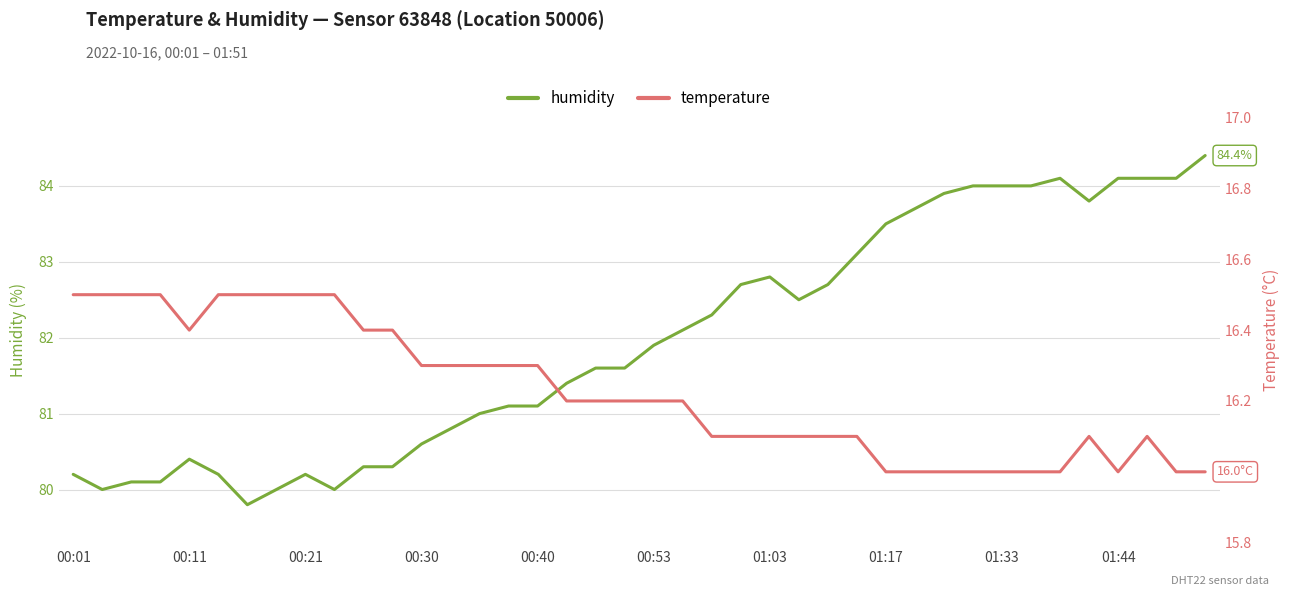

Reading right to left, list all the values displayed in this chart.

humidity: 84.4	84.1	84.1	84.1	83.8	84.1	84.0	84.0	84.0	83.9	83.7	83.5	83.1	82.7	82.5	82.8	82.7	82.3	82.1	81.9	81.6	81.6	81.4	81.1	81.1	81.0	80.8	80.6	80.3	80.3	80.0	80.2	80.0	79.8	80.2	80.4	80.1	80.1	80.0	80.2
temperature: 16.0	16.0	16.1	16.0	16.1	16.0	16.0	16.0	16.0	16.0	16.0	16.0	16.1	16.1	16.1	16.1	16.1	16.1	16.2	16.2	16.2	16.2	16.2	16.3	16.3	16.3	16.3	16.3	16.4	16.4	16.5	16.5	16.5	16.5	16.5	16.4	16.5	16.5	16.5	16.5